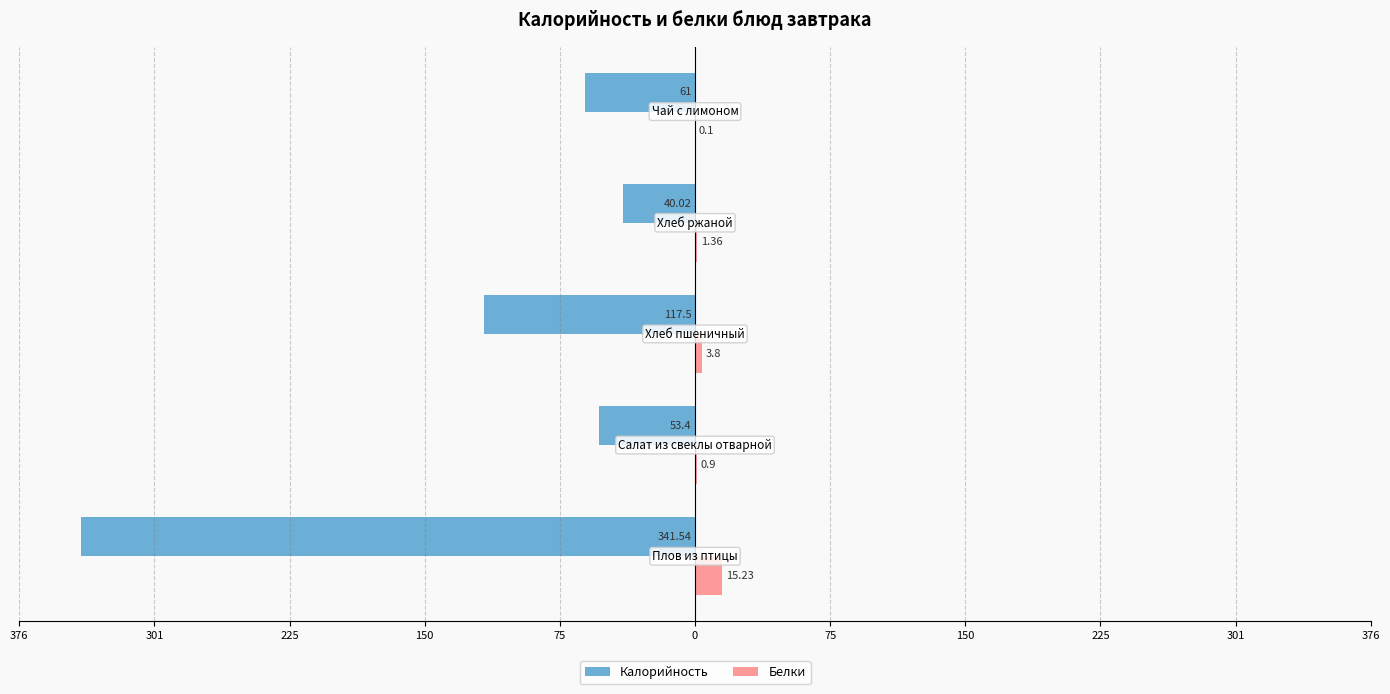

Reading right to left, what are all the values shown in this chart?

Калорийность: 75=-61.0	150=-40.0	225=-117.5	301=-53.4	376=-341.5
Белки: 75=0.1	150=1.4	225=3.8	301=0.9	376=15.2